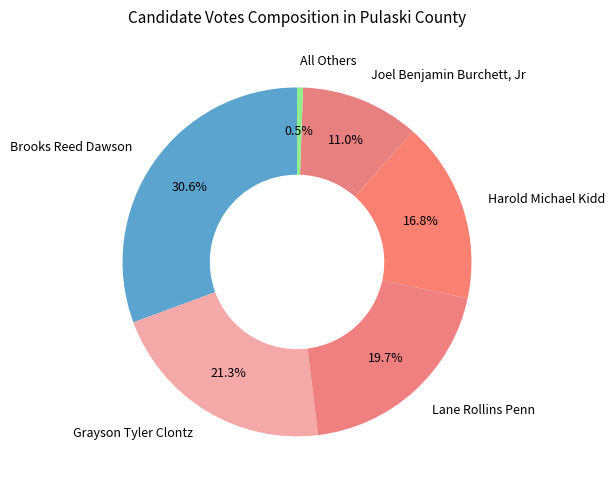

Which slice is the largest?

Brooks Reed Dawson